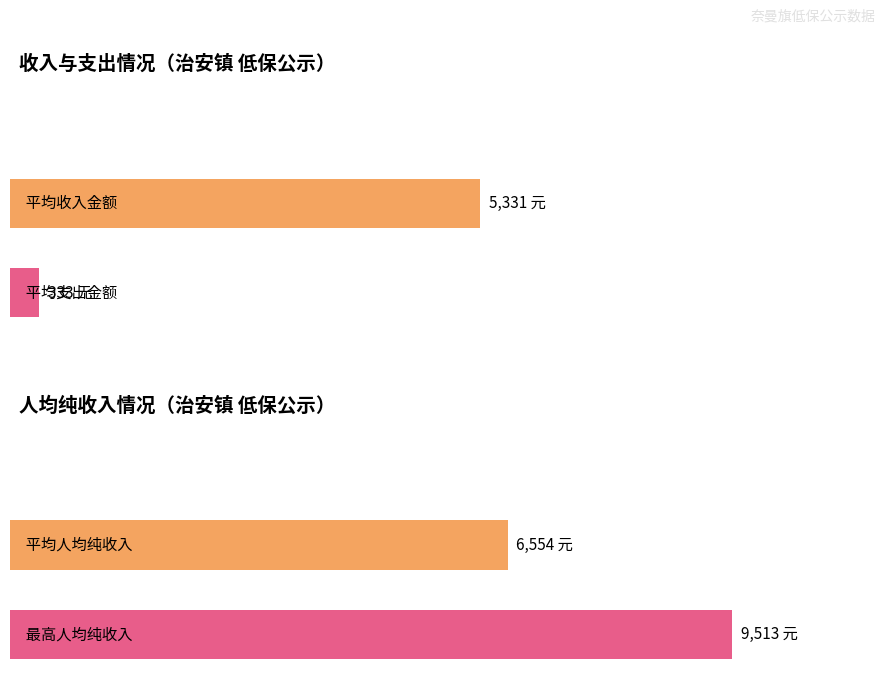

The value of 收入金额 at 梁金富 is 2749. True or false?

False